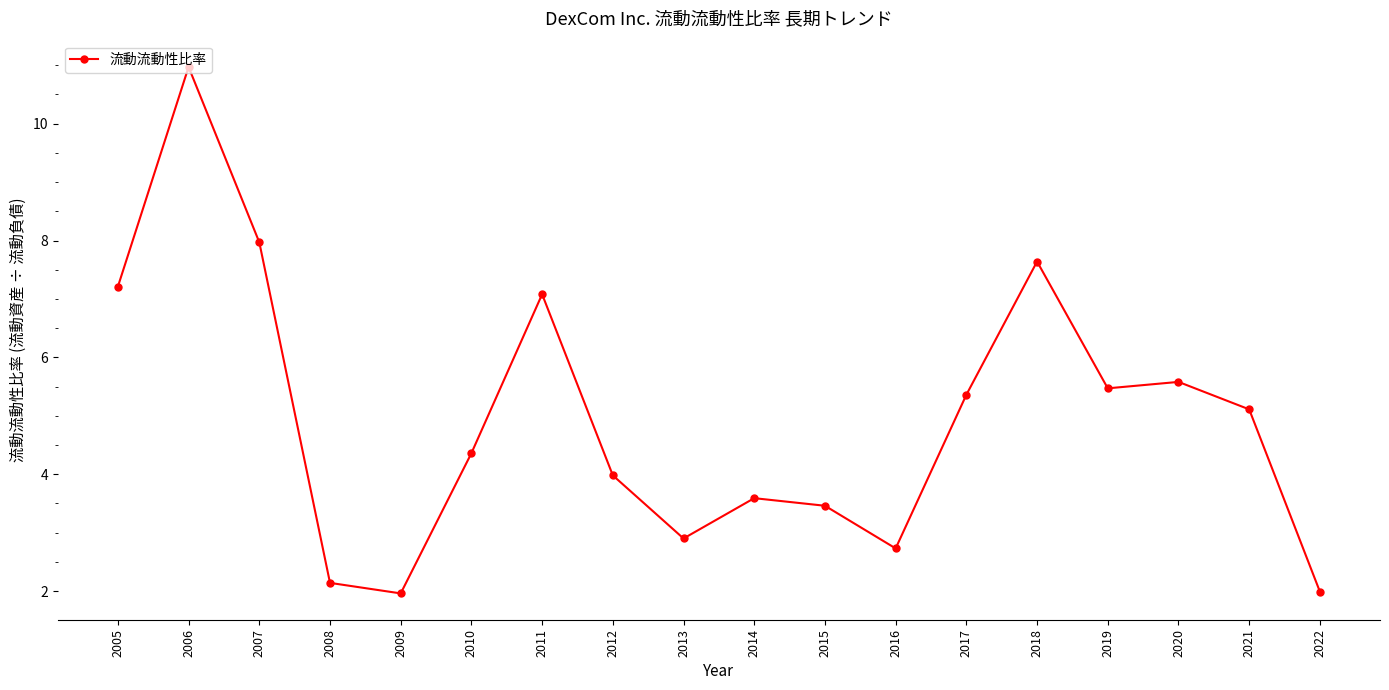

What value does the data have at 2007?

8.0